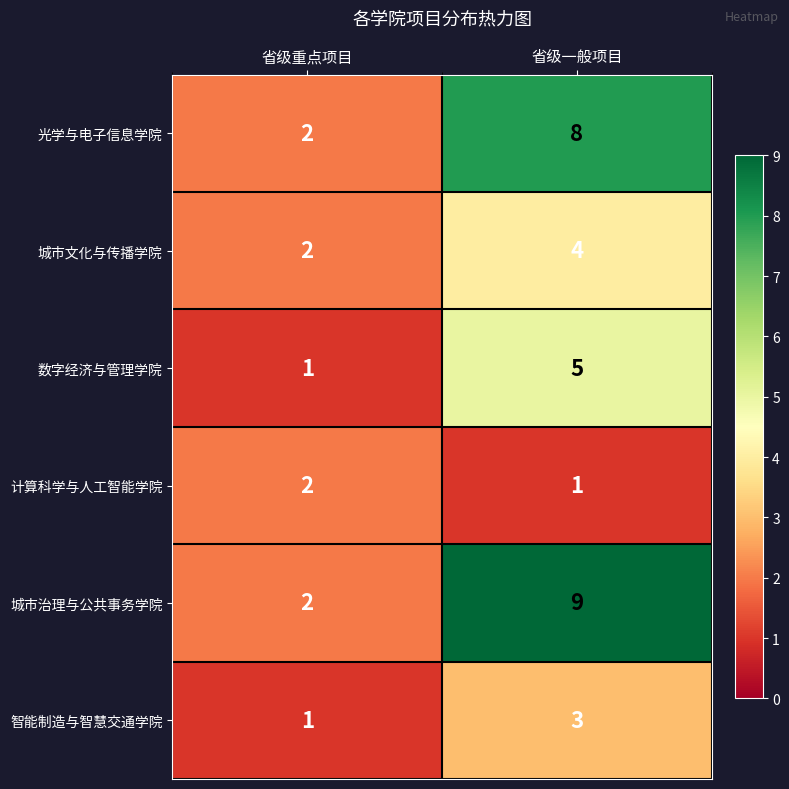

Which label corresponds to the largest value in the chart?

省级一般项目